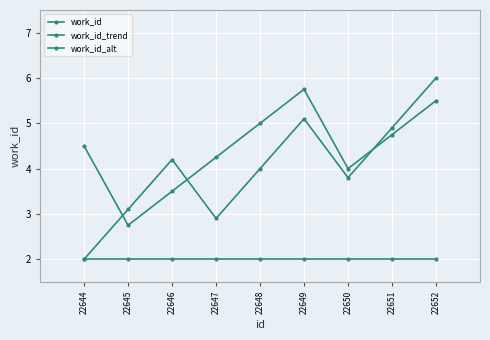

True or false: work_id_trend has more than 2 points higher than both neighbors.

False